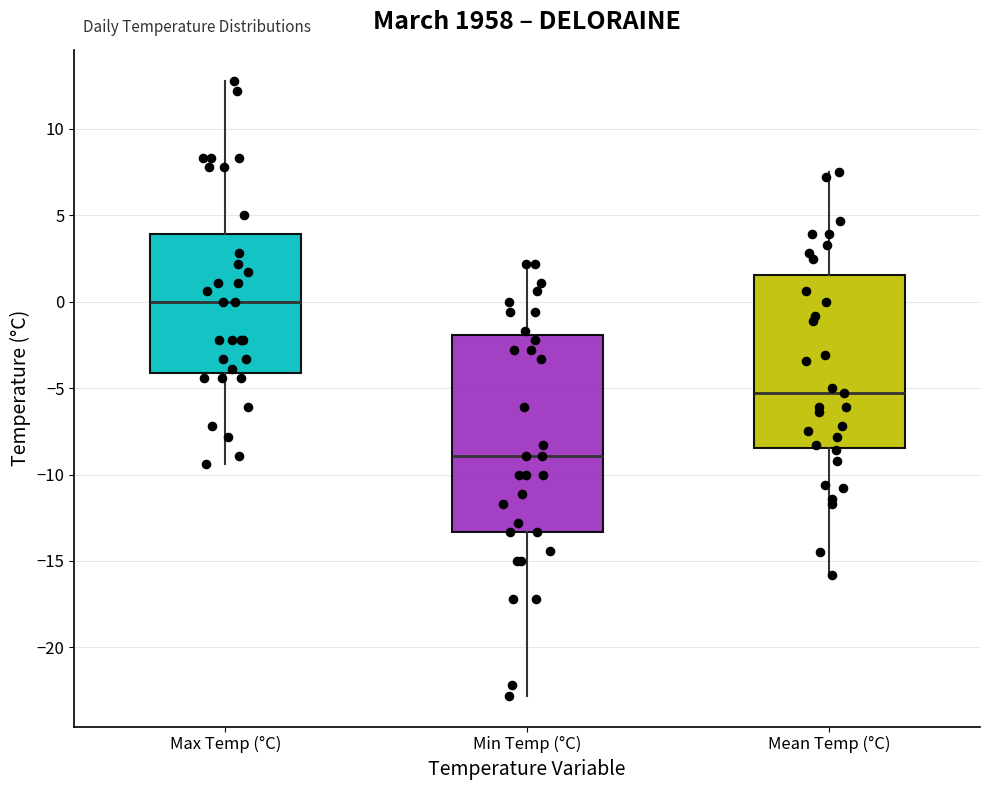

Which box has the highest median line?

Max Temp (°C)